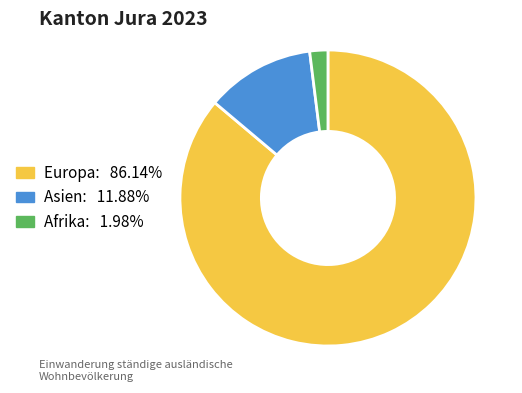

Does any single category account for the majority?

Yes